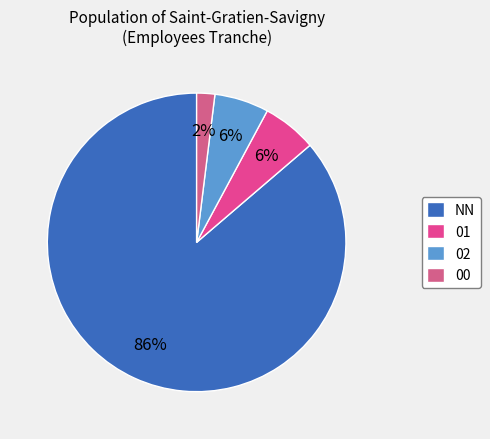

To the nearest percent, what is the difference between the NN and 01 slice percentages?

80%